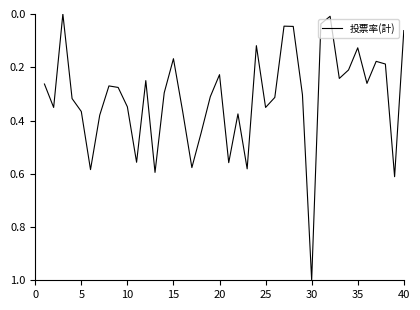

What is the difference between the maximum and minimum values?

1.0